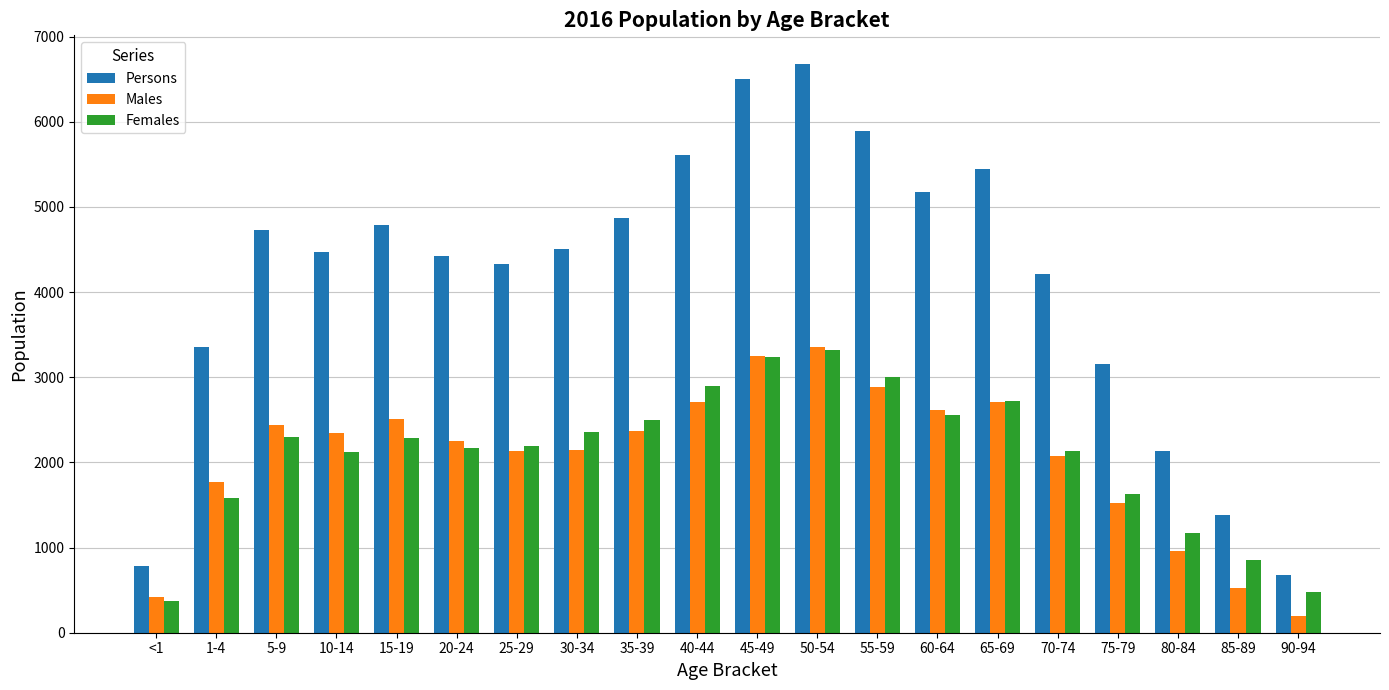

At which label does Persons reach its peak?

50-54